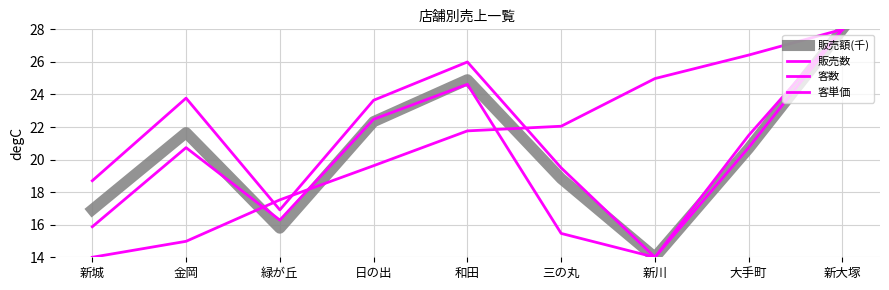

True or false: 客数 and 販売数 intersect in this chart.

False